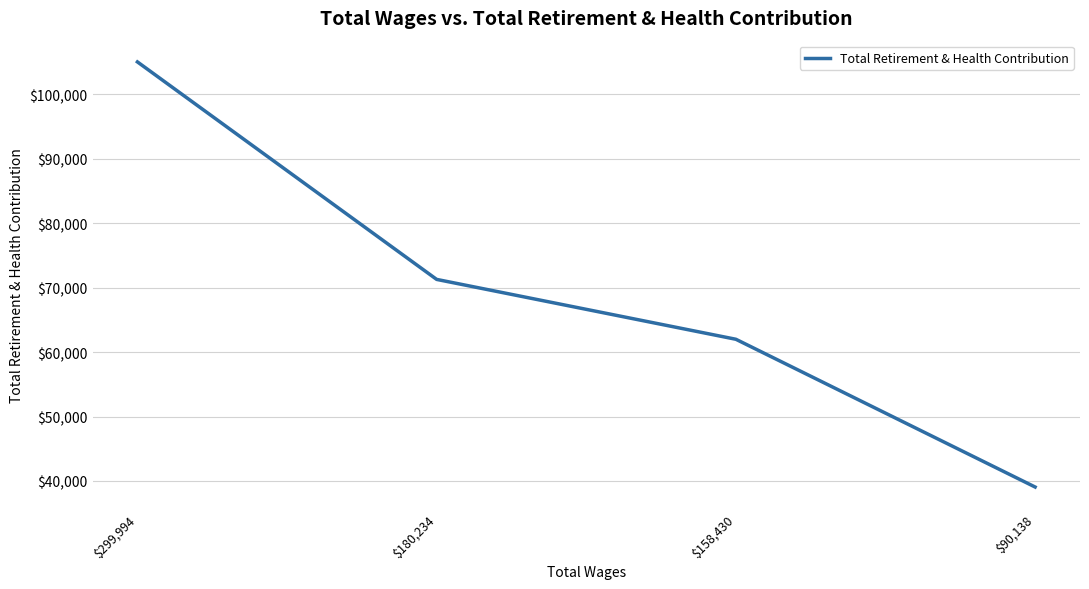

Reading left to right, extract all data points from this chart.

105022	71280	61992	39070